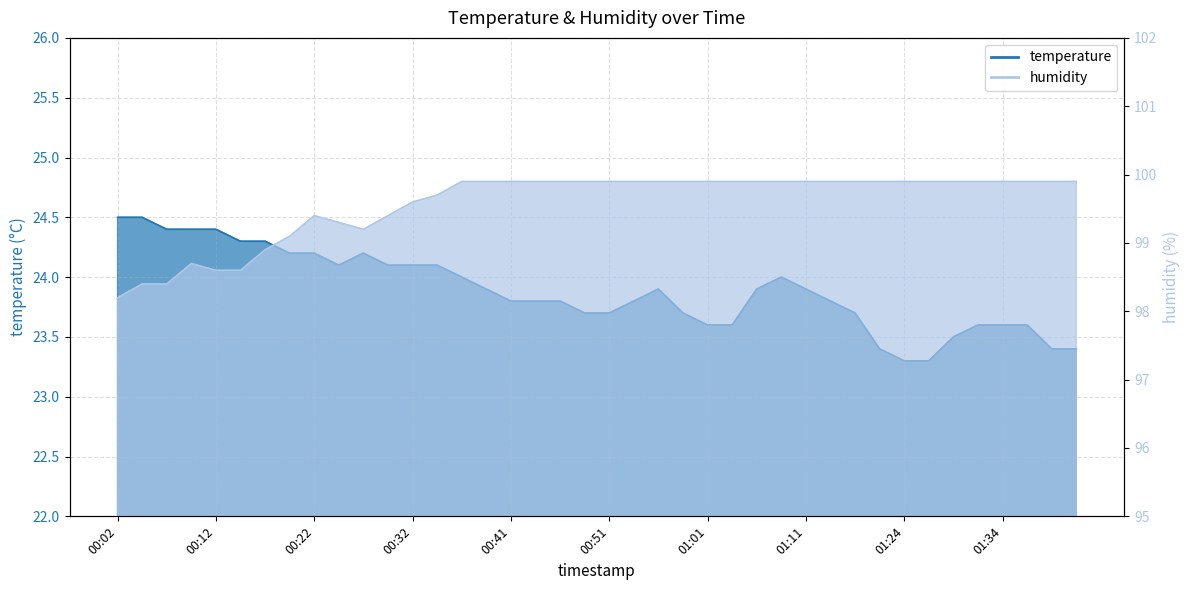

Does the chart display data point markers on the line(s)?

No